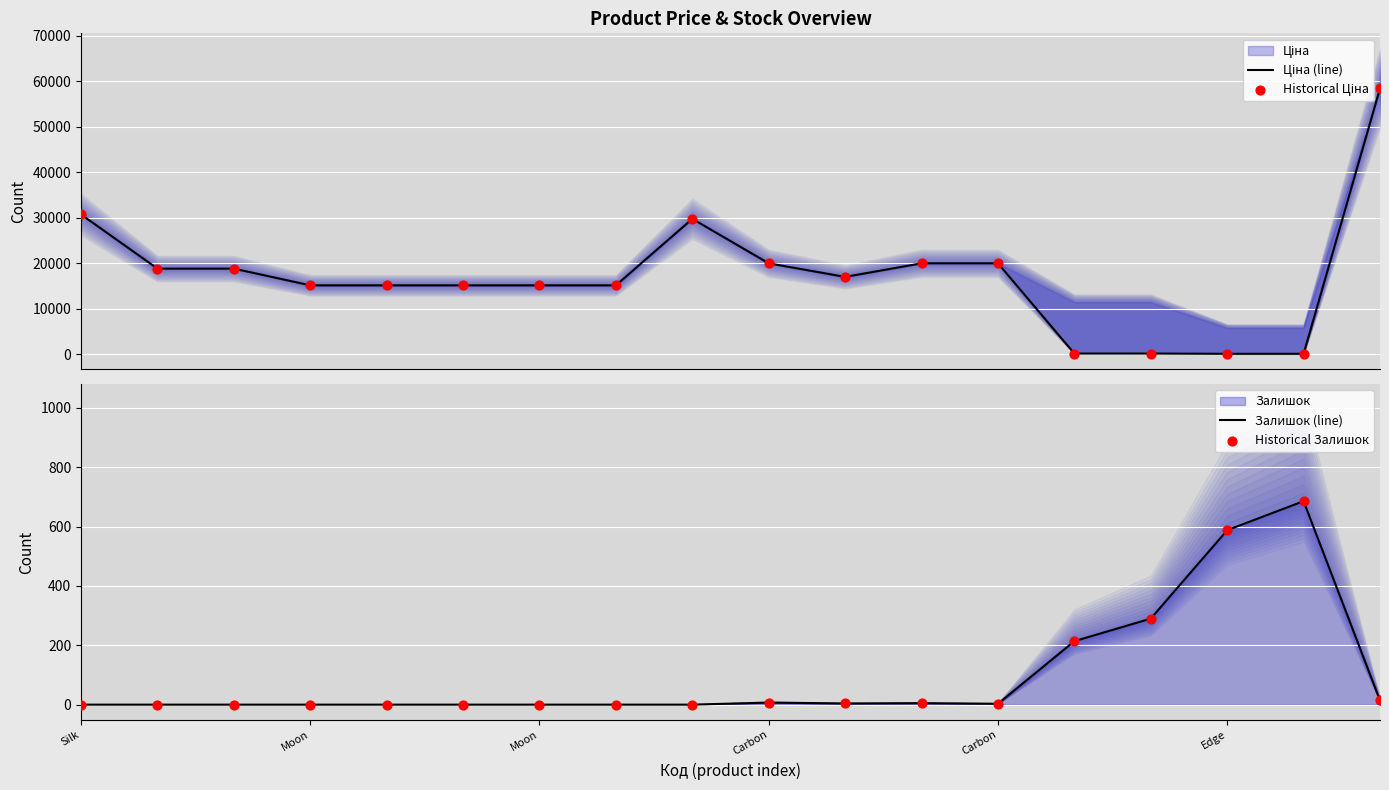

At how many categories does at least one series exceed 35629?

1